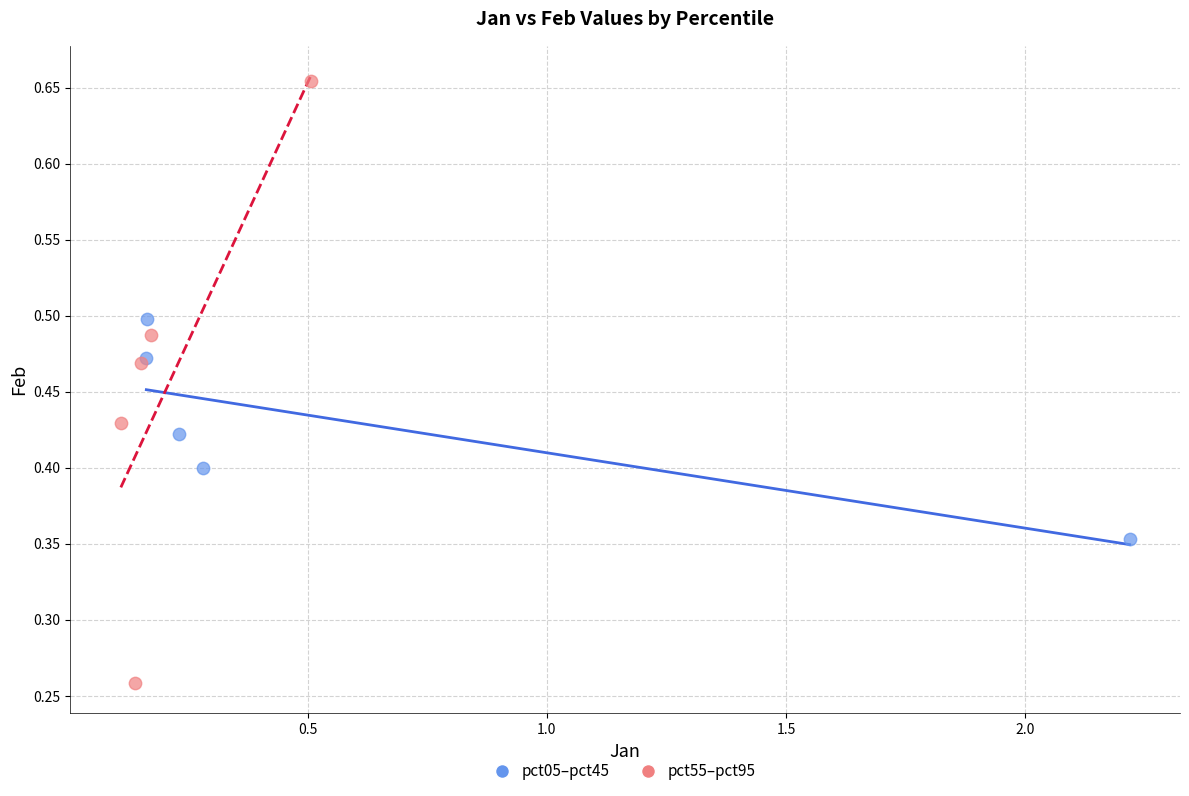

Which series contains the highest Y value?

pct55–pct95